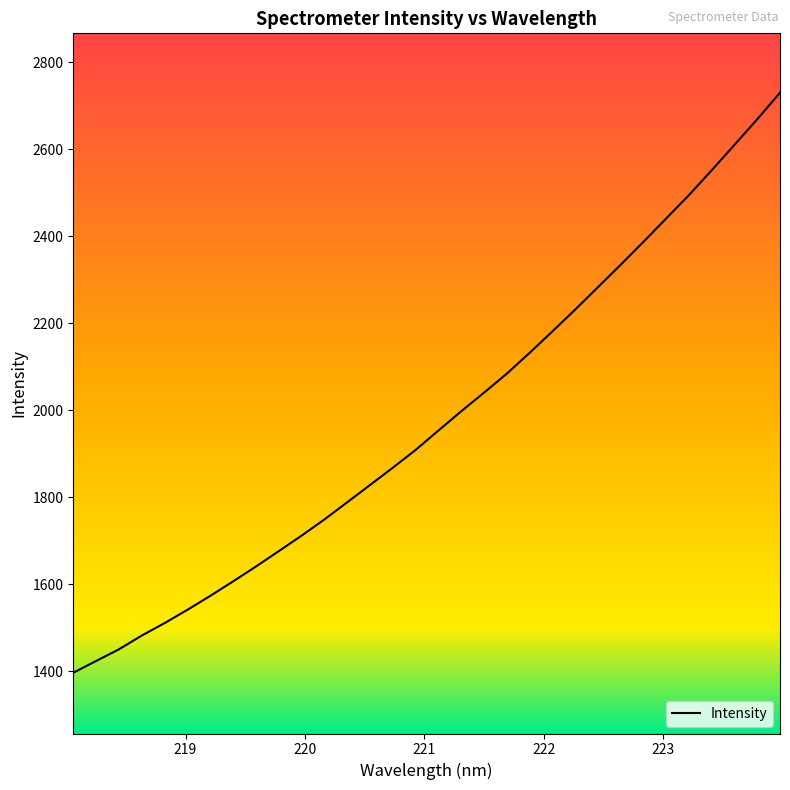

What is the greatest value displayed?

2729.9